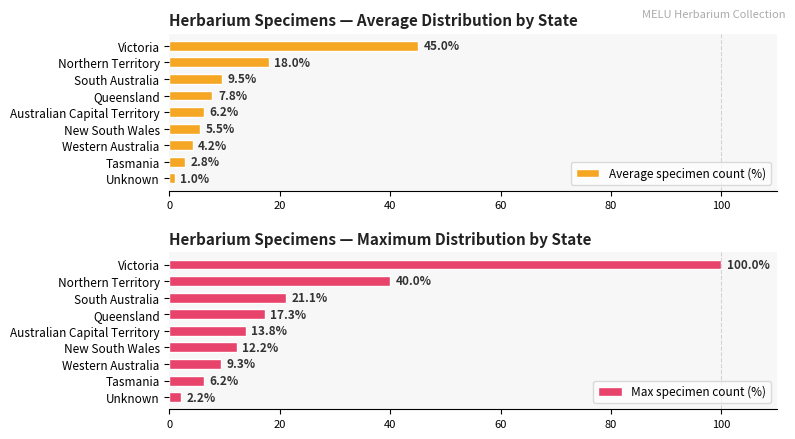

The Average specimen count (%) series shows 45.0 at 0. True or false?

True